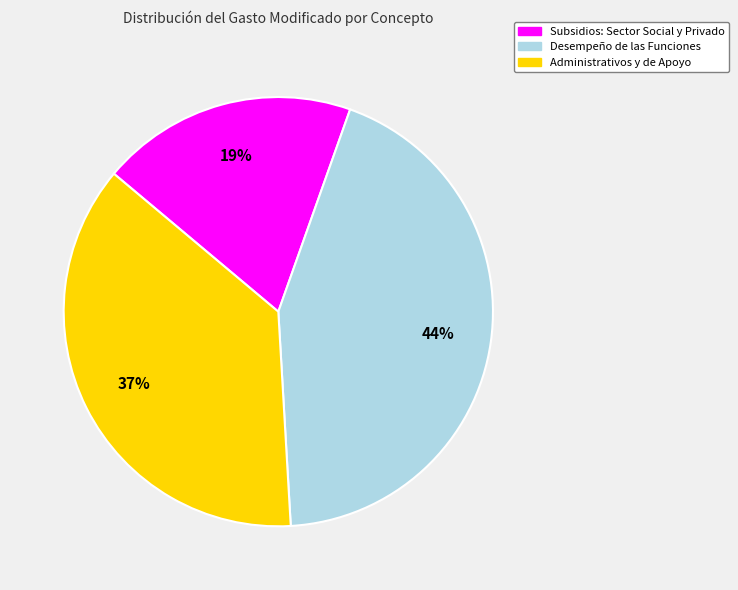

How many slices are in this pie chart?

3